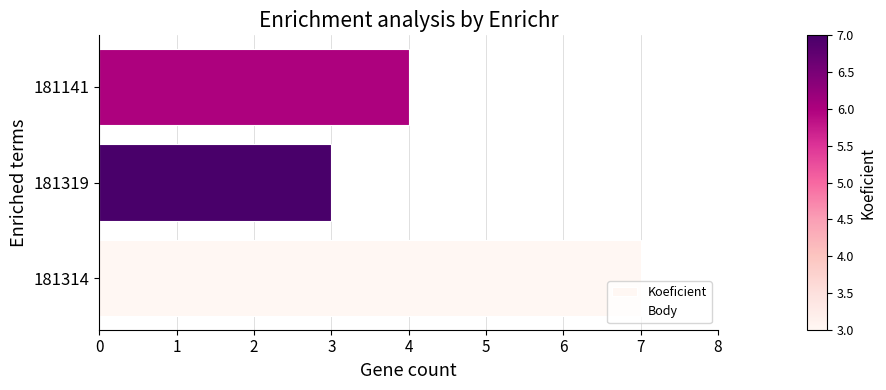

What are all the series names shown in the legend?

Koeficient, Body